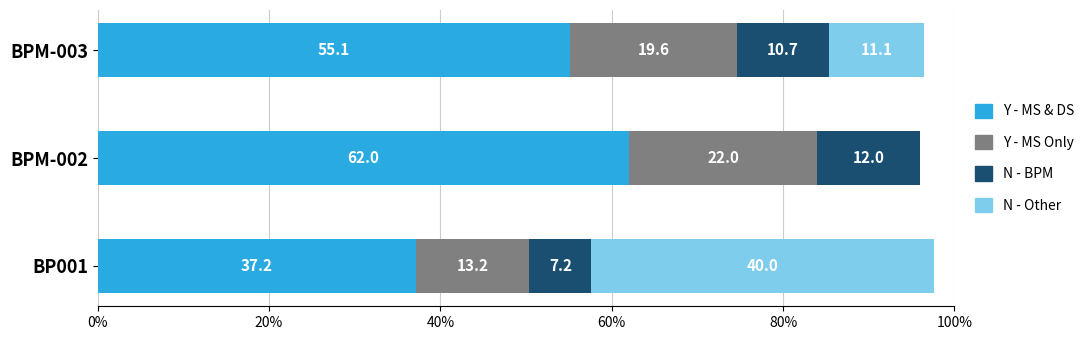

Is it true that Y - MS & DS equals 52.2 at BP001?

False